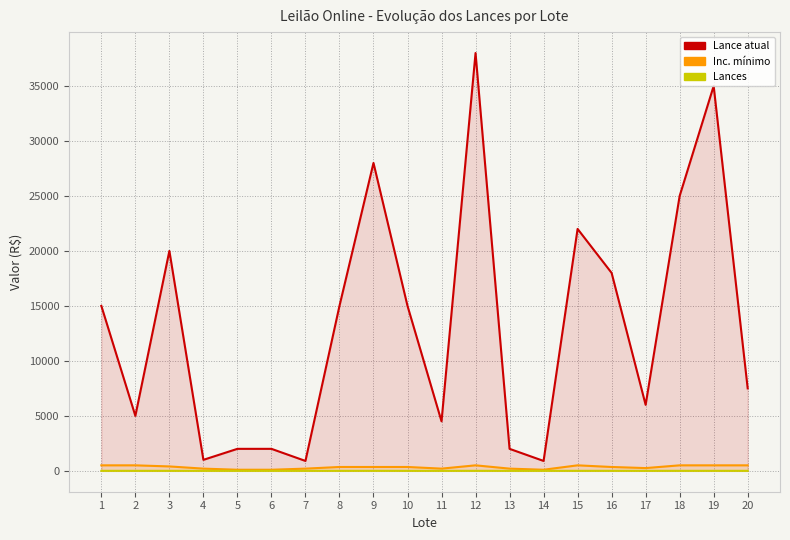

How many distinct data groups are displayed?

3